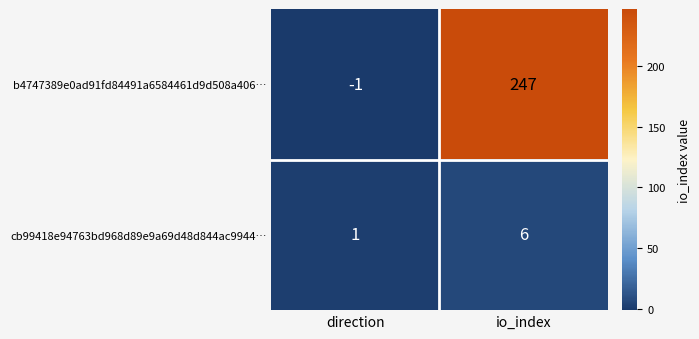

Which label corresponds to the smallest value in the chart?

direction